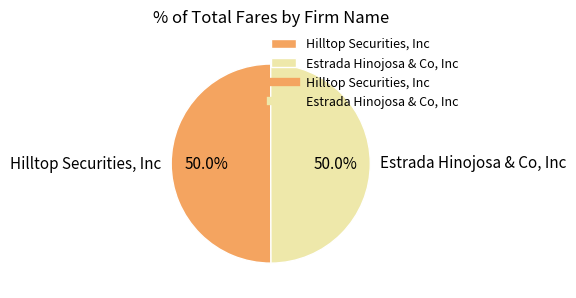

Do Hilltop Securities, Inc and Estrada Hinojosa & Co, Inc together represent more than half of the pie?

Yes